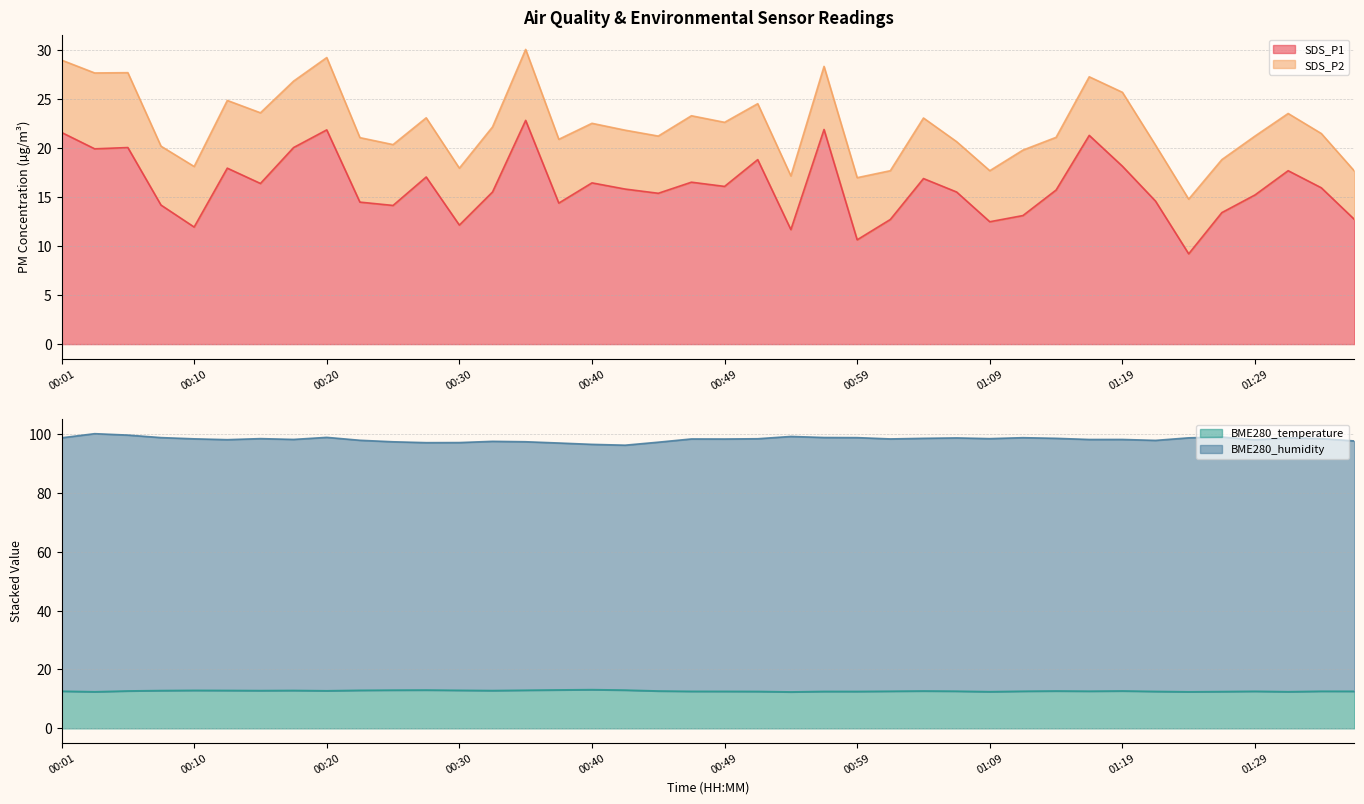

In SDS_P1, how many points are higher than both neighbors (excluding endpoints)?

12